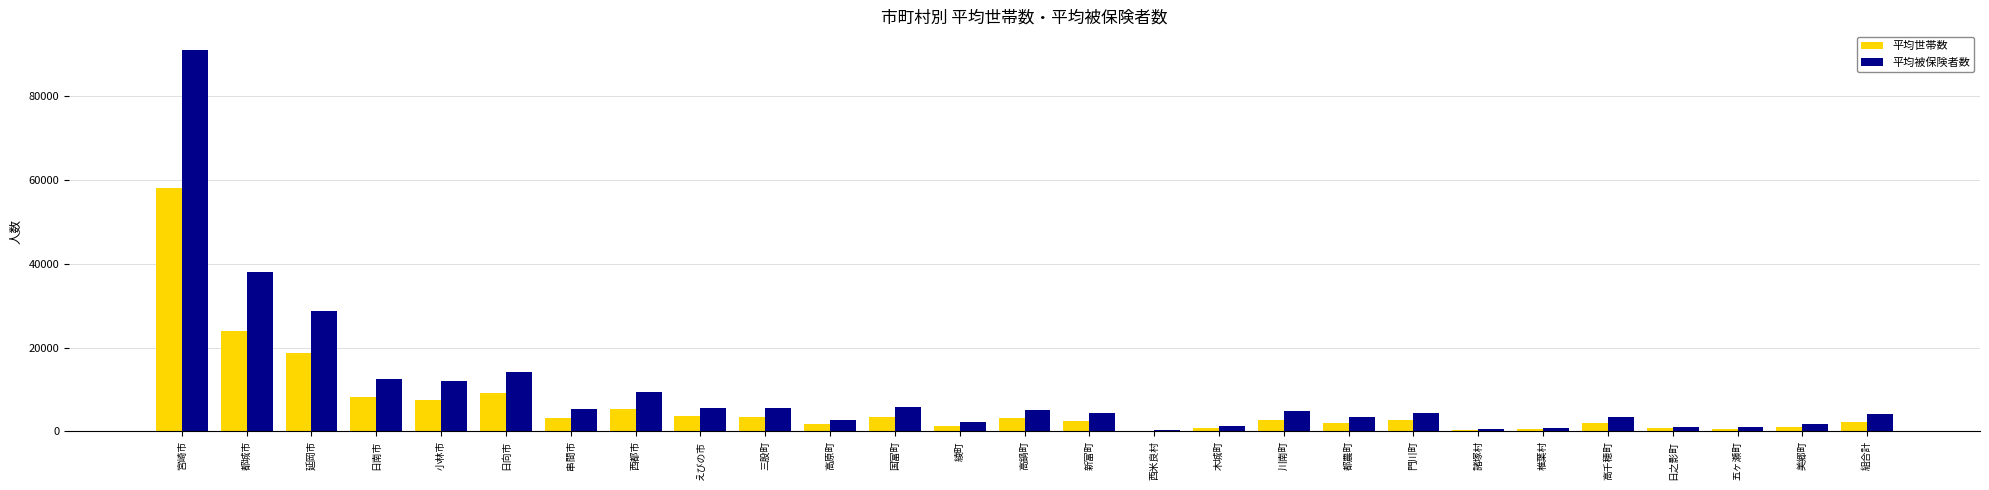

The value of 平均被保険者数 at 高鍋町 is 1521. True or false?

False